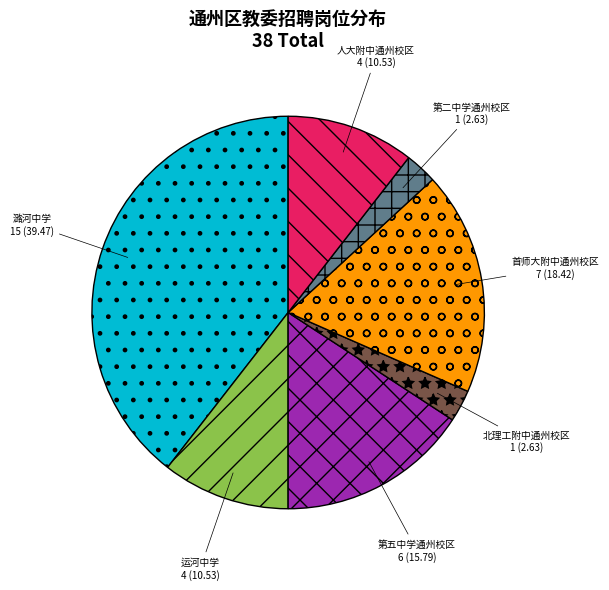

True or false: 第五中学通州校区 accounts for 10% of the total.

False